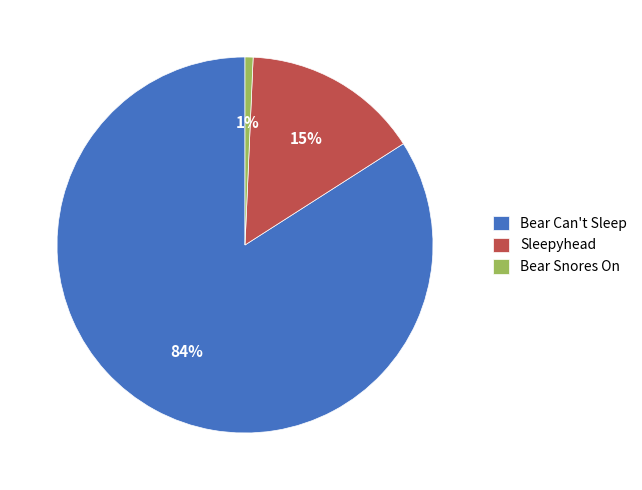

The Bear Can't Sleep slice represents 84% of the pie. True or false?

True